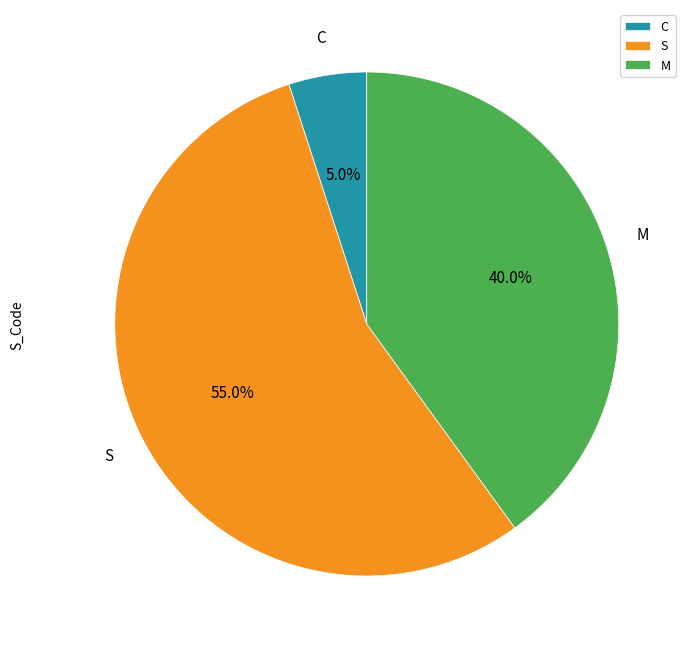

Is there a majority slice in this chart?

Yes